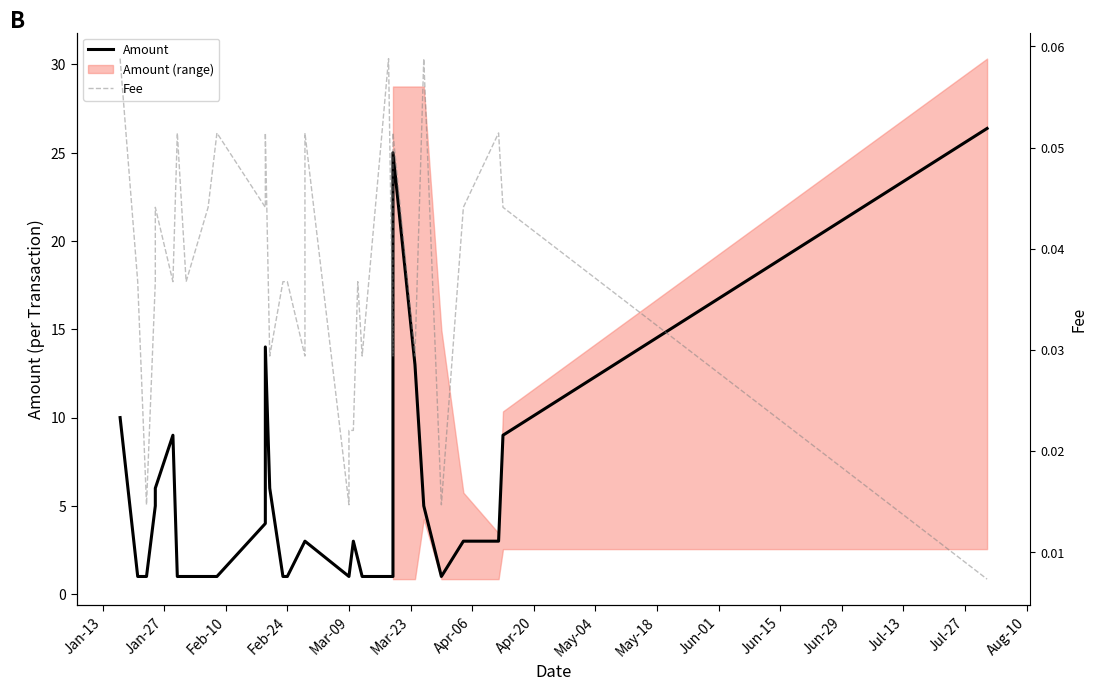

How many lines are shown in the chart?

2